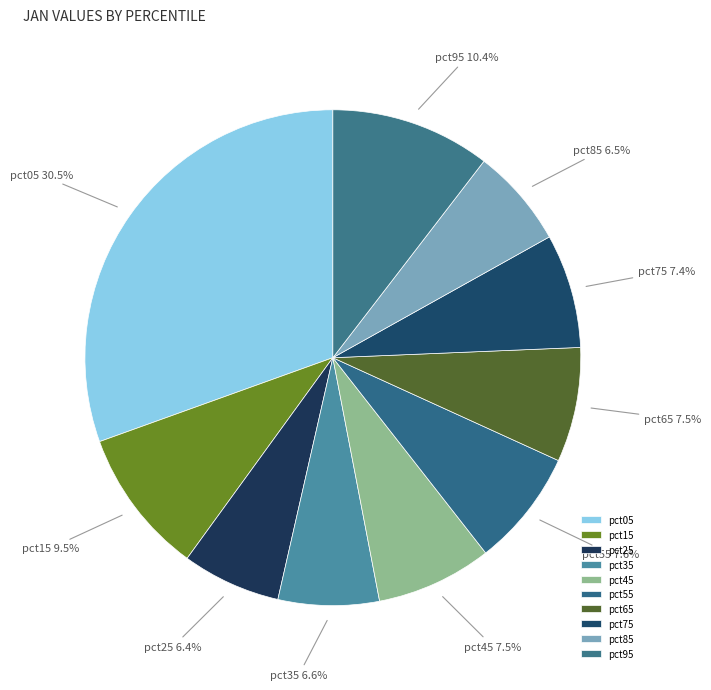

Does any single category account for the majority?

No